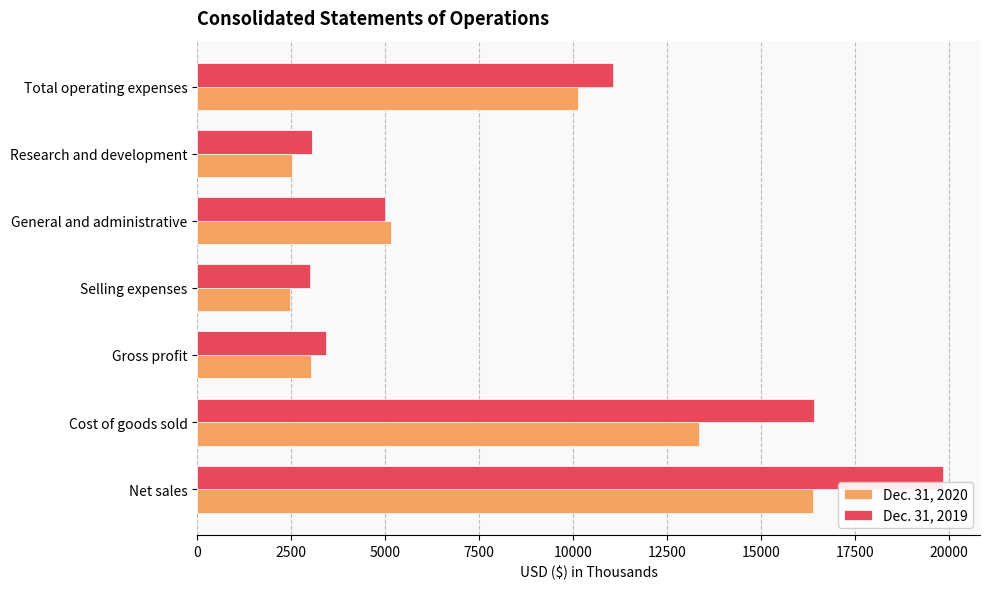

What is the total value across all series at Gross profit?

6449